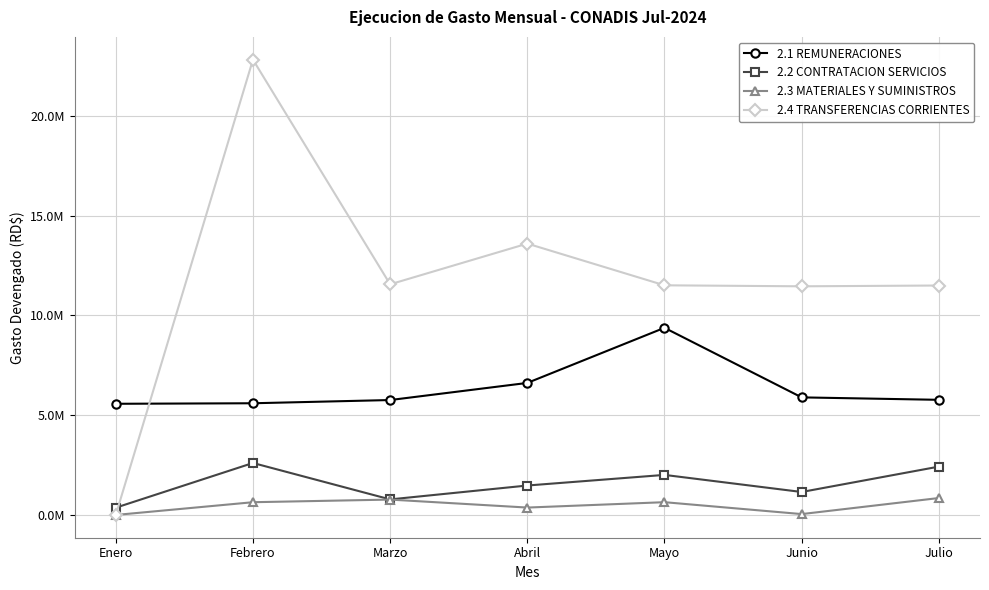

Reading left to right, what are all the values shown in this chart?

2.1 REMUNERACIONES: 5572727.9	5598948.0	5760354.1	6618383.1	9381285.4	5893761.2	5771351.9
2.2 CONTRATACION SERVICIOS: 364539.9	2605271.5	779348.1	1475929.6	2007949.1	1151208.4	2423238.3
2.3 MATERIALES Y SUMINISTROS: 0.0	638940.0	770857.4	370518.6	640282.5	43816.7	848383.5
2.4 TRANSFERENCIAS CORRIENTES: 0.0	22822633.3	11561316.7	13602319.7	11511316.7	11461316.7	11501316.7